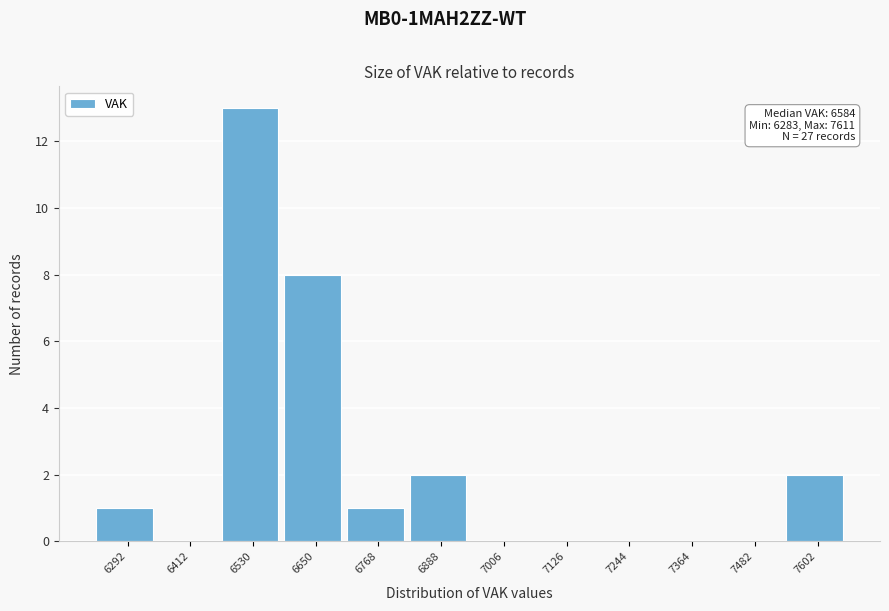

Over which range of the x-axis is the bar tallest?

6480 to 6600